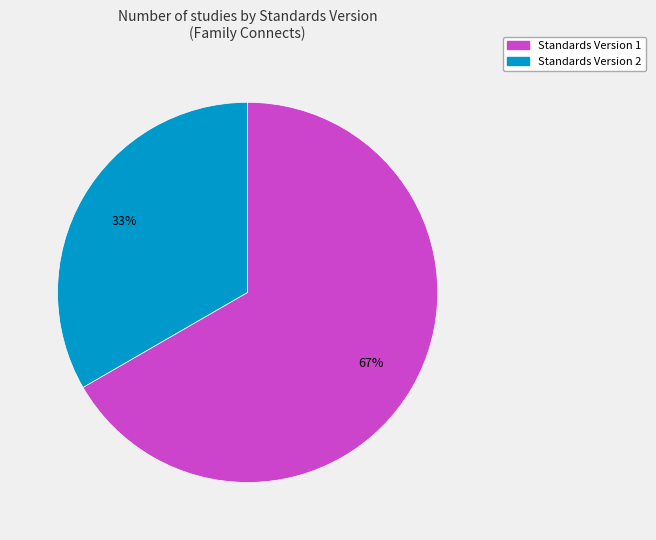

Is there a majority slice in this chart?

Yes